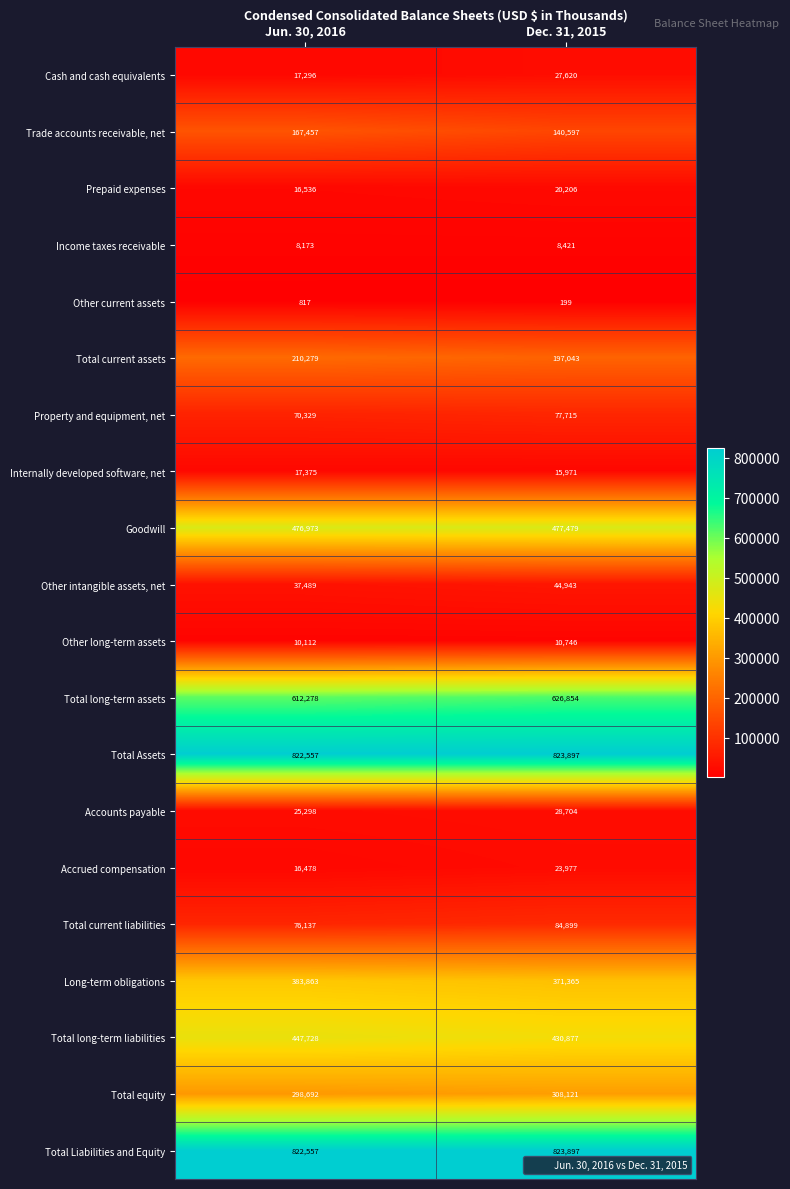

Which series has the largest range (max minus min)?

Trade accounts receivable, net